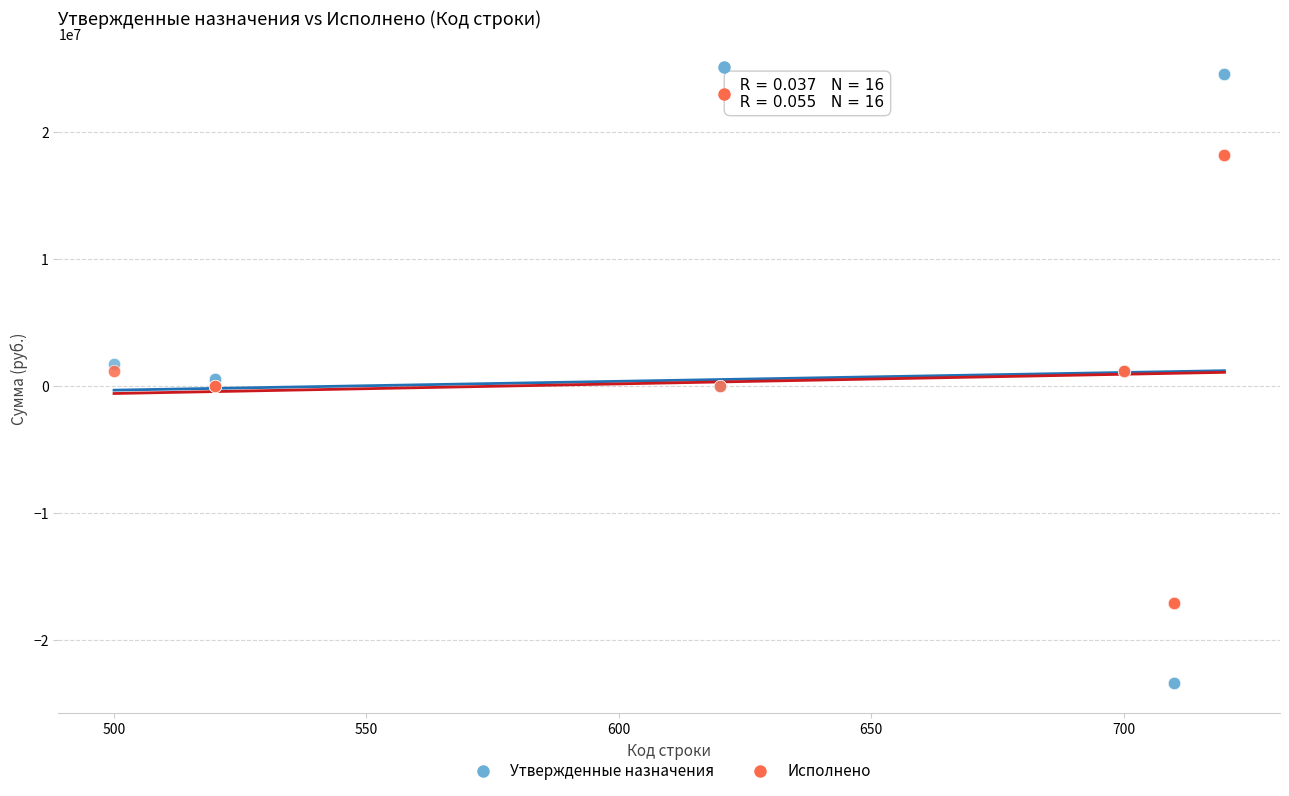

Which series reaches the minimum Y coordinate?

Утвержденные назначения